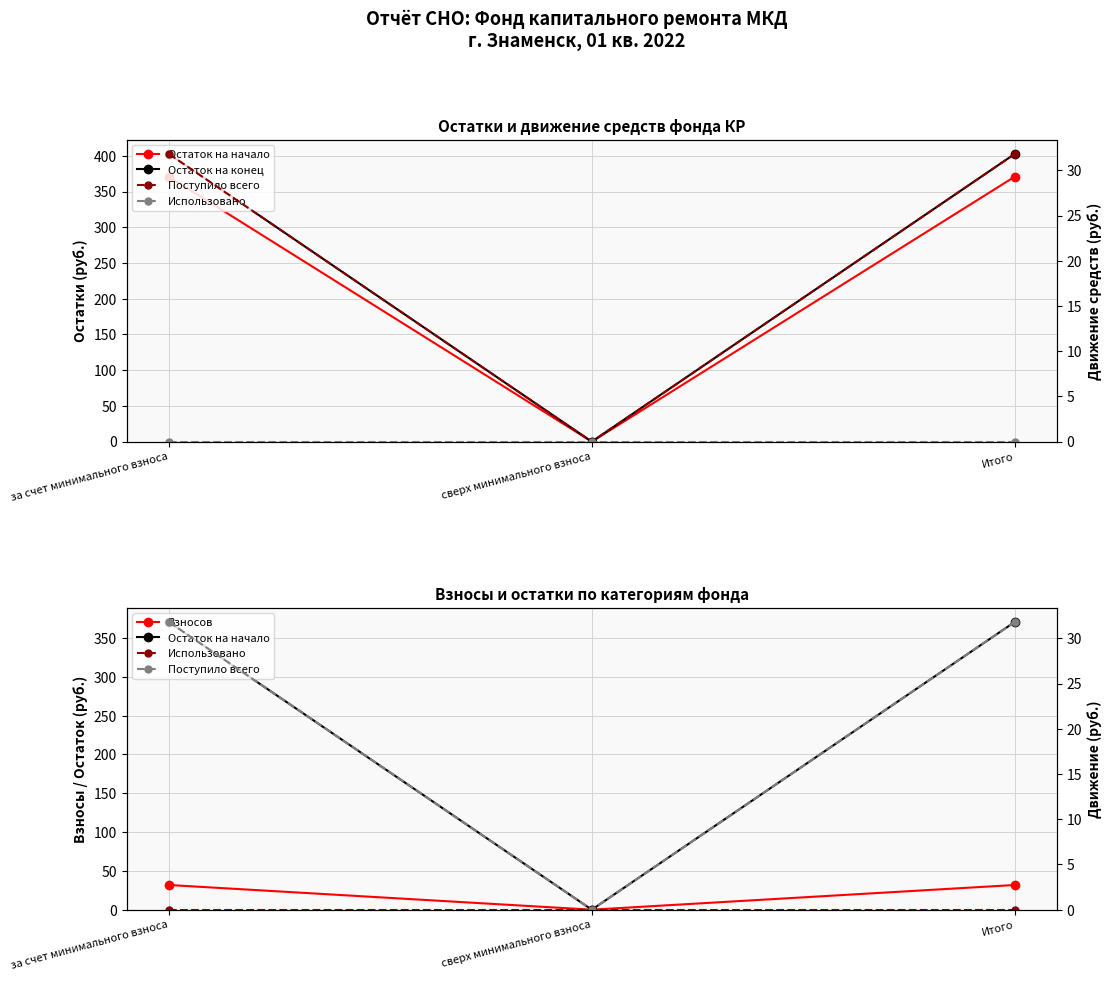

Which category has the lowest value in the Взносов series?

сверх минимального взноса